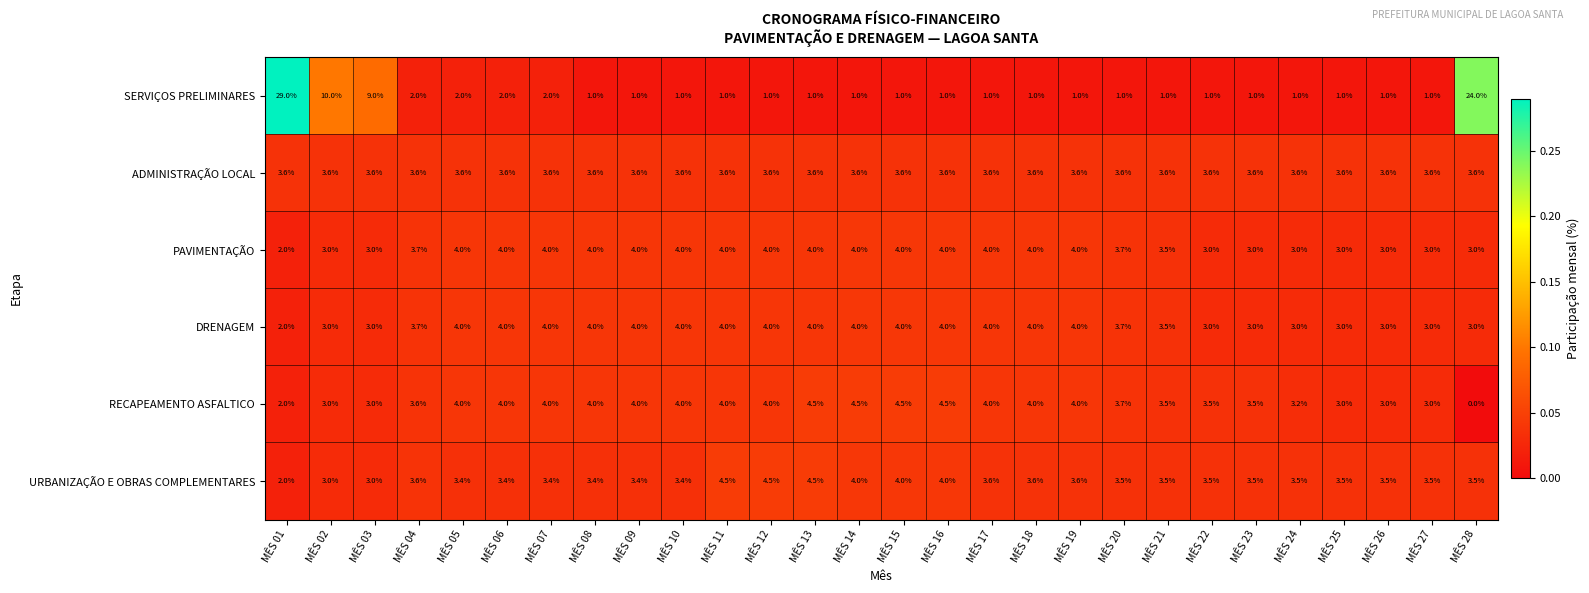

The DRENAGEM series shows 1.6 at MÊS 27. True or false?

False